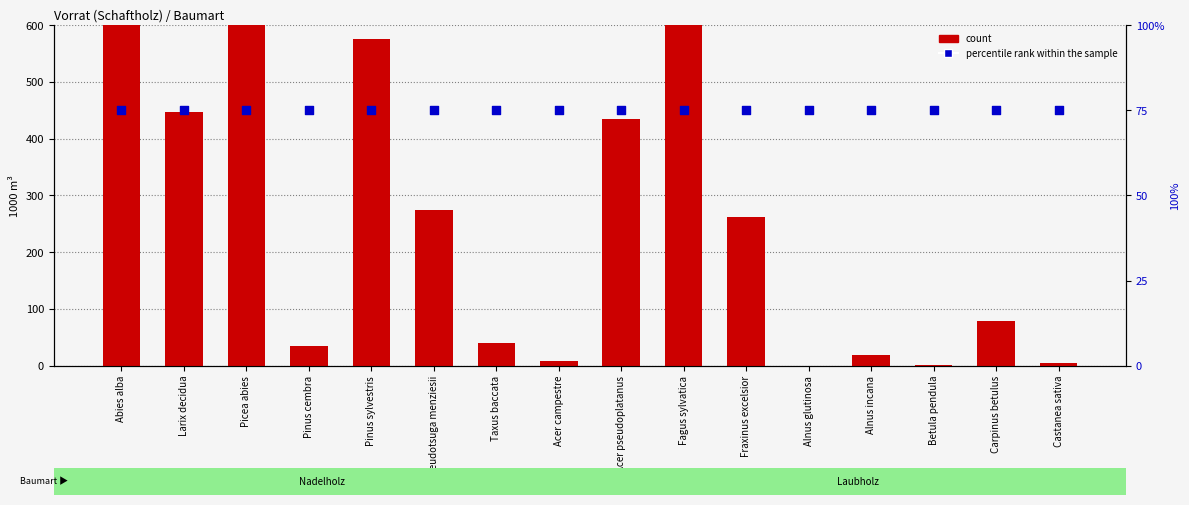

Which series has the largest total across all categories?

count